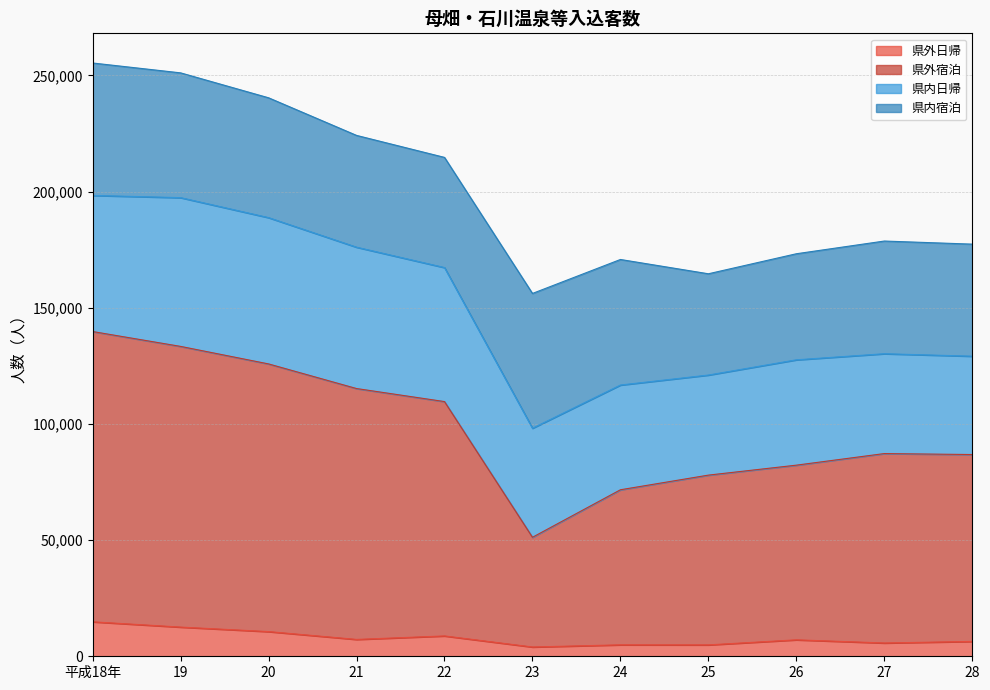

What is the difference between the second highest and minimum values in the 県外日帰 series?

8565